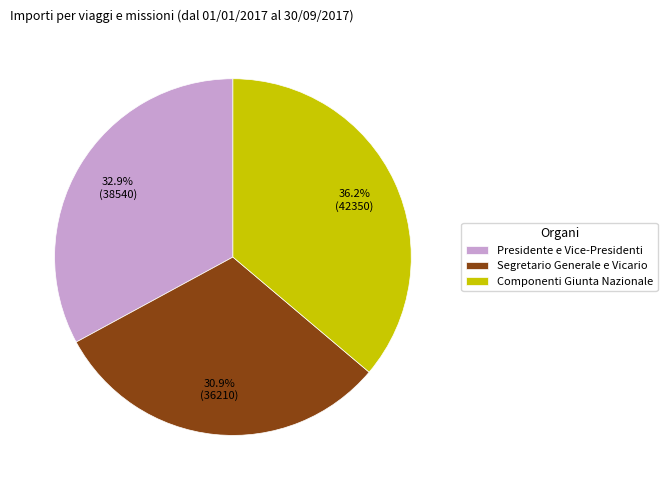

True or false: Presidente e Vice-Presidenti accounts for 33% of the total.

True